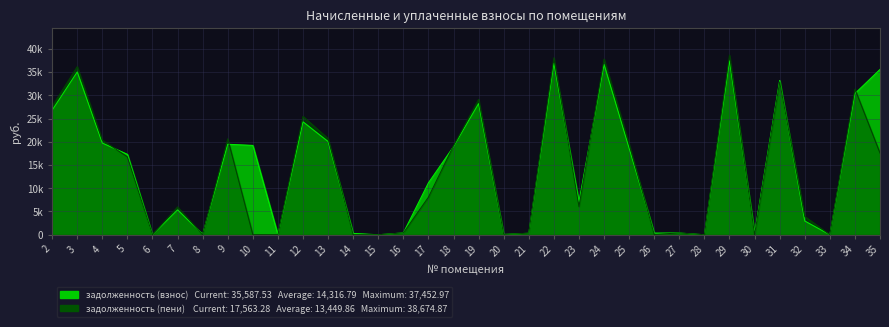

Which category has the highest value in the задолженность (взнос) series?

29